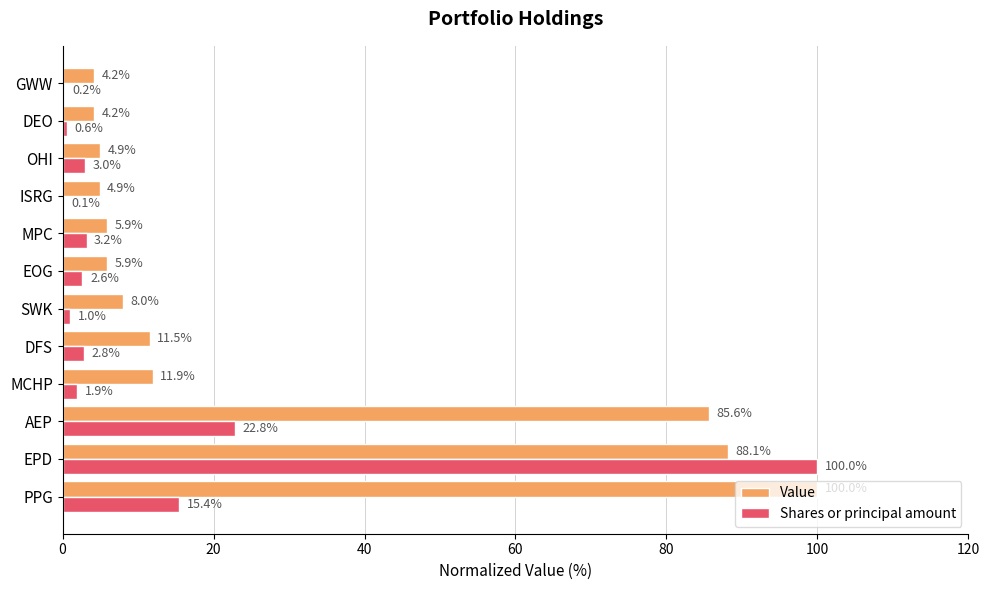

Which series has the largest total across all categories?

Value